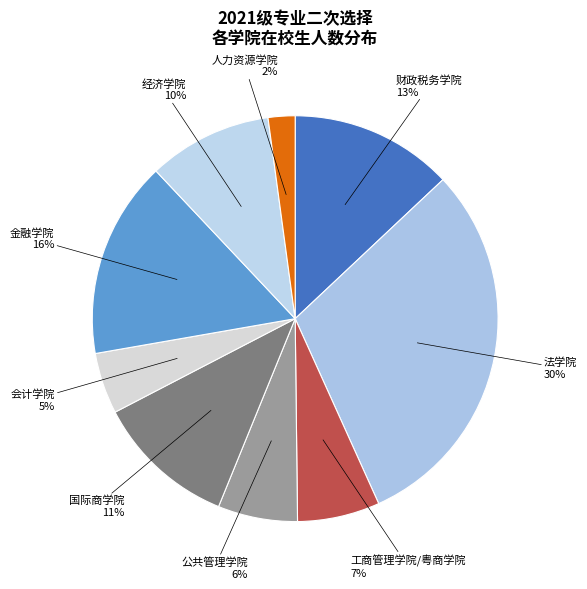

The 工商管理学院/粤商学院 slice represents 1% of the pie. True or false?

False